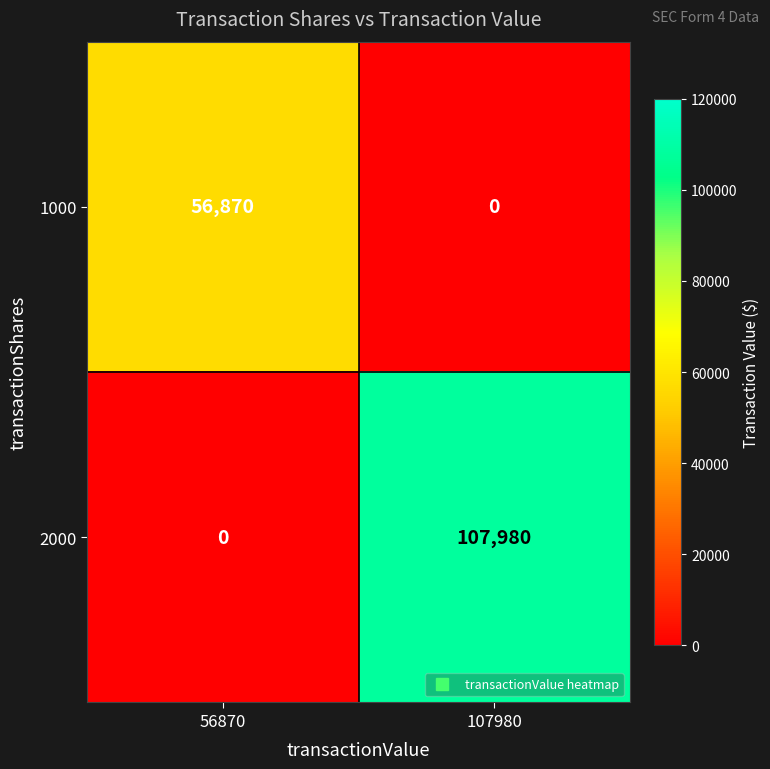

Reading left to right, transcribe all the data shown in this chart.

1000: 56870=56870	107980=0
2000: 56870=0	107980=107980